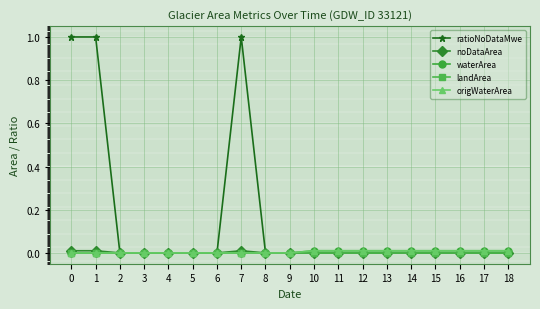

How many lines are shown in the chart?

5